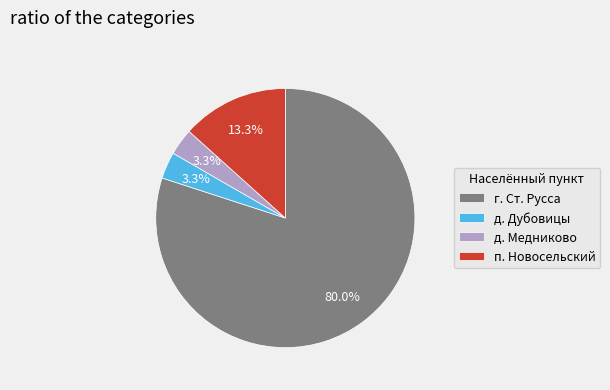

What is the largest slice in the pie chart?

г. Ст. Русса